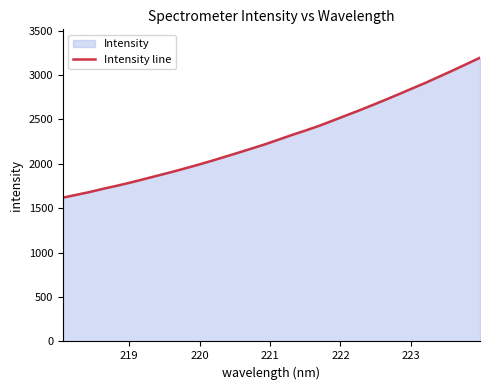

What is the smallest value displayed?

1619.6